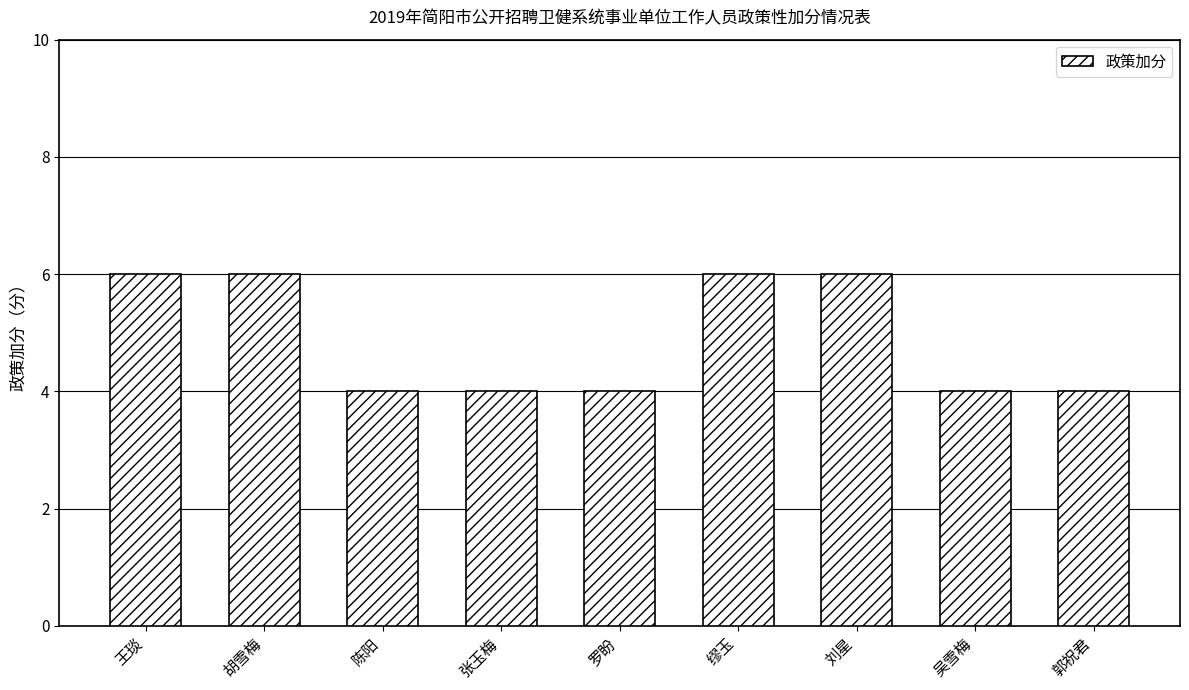

Read the value at 罗盼.

4